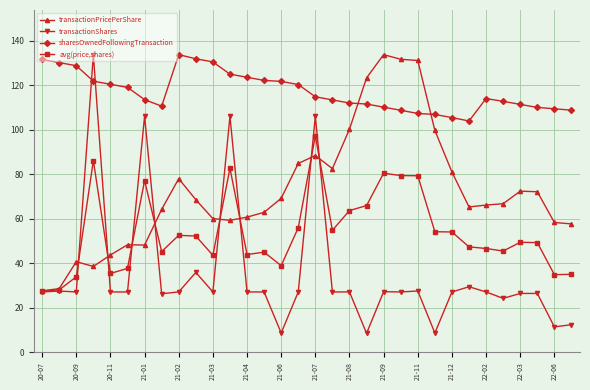

True or false: avg(price,shares) has more than 0 points higher than both neighbors.

True